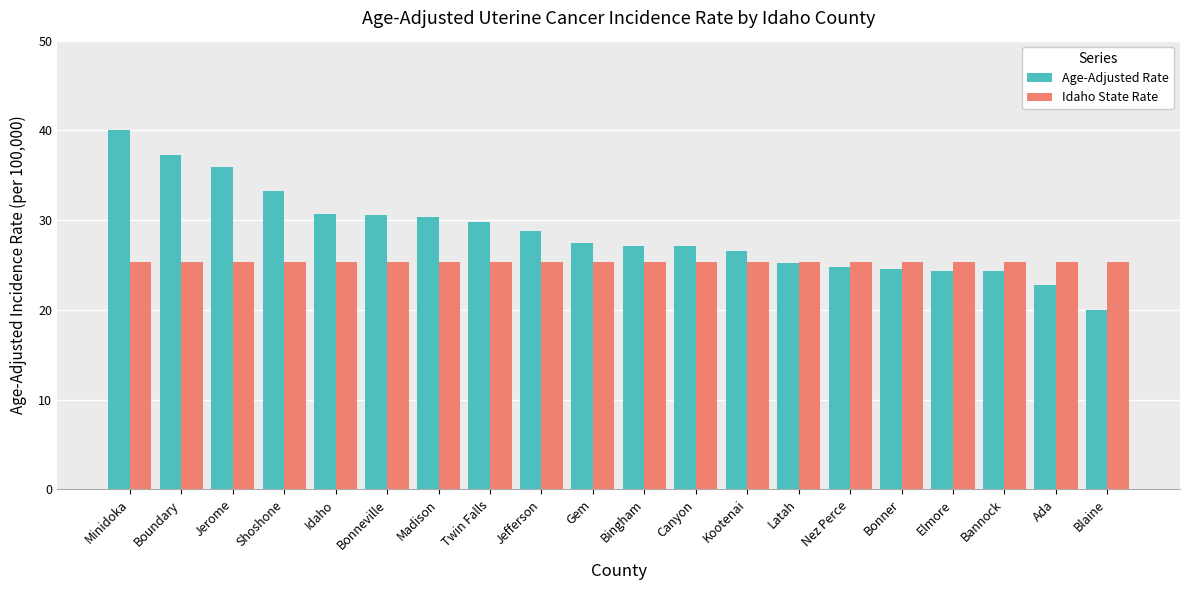

Rank the series by their maximum value, from lowest to highest.

Idaho State Rate, Age-Adjusted Rate